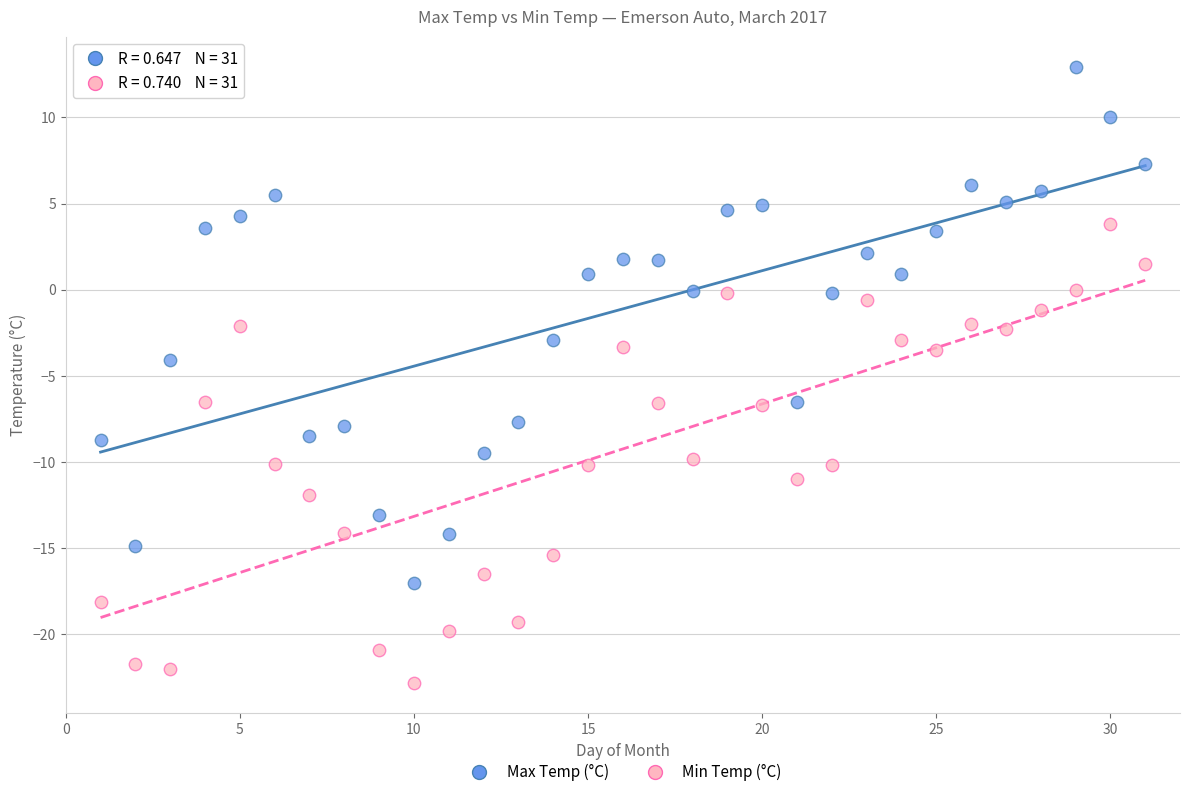

Which series contains the lowest Y value?

Min Temp (°C)